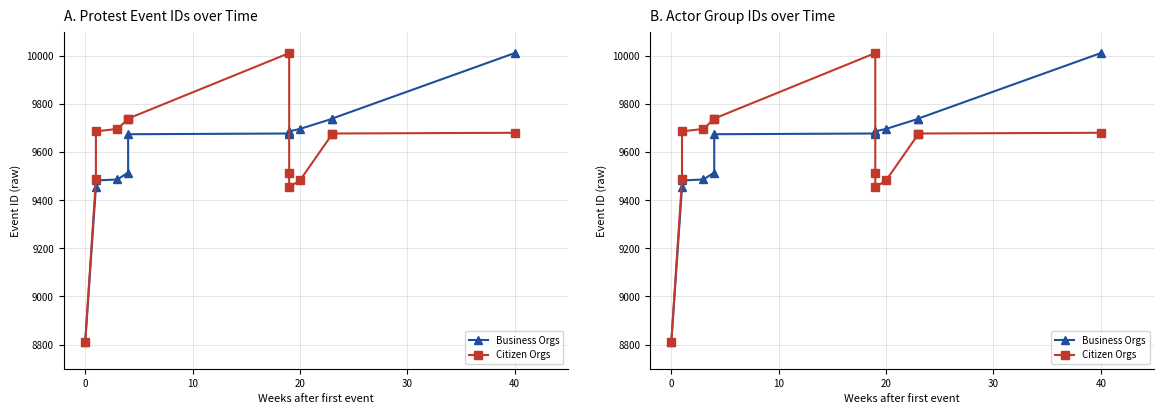

Does the chart have visible grid lines?

Yes